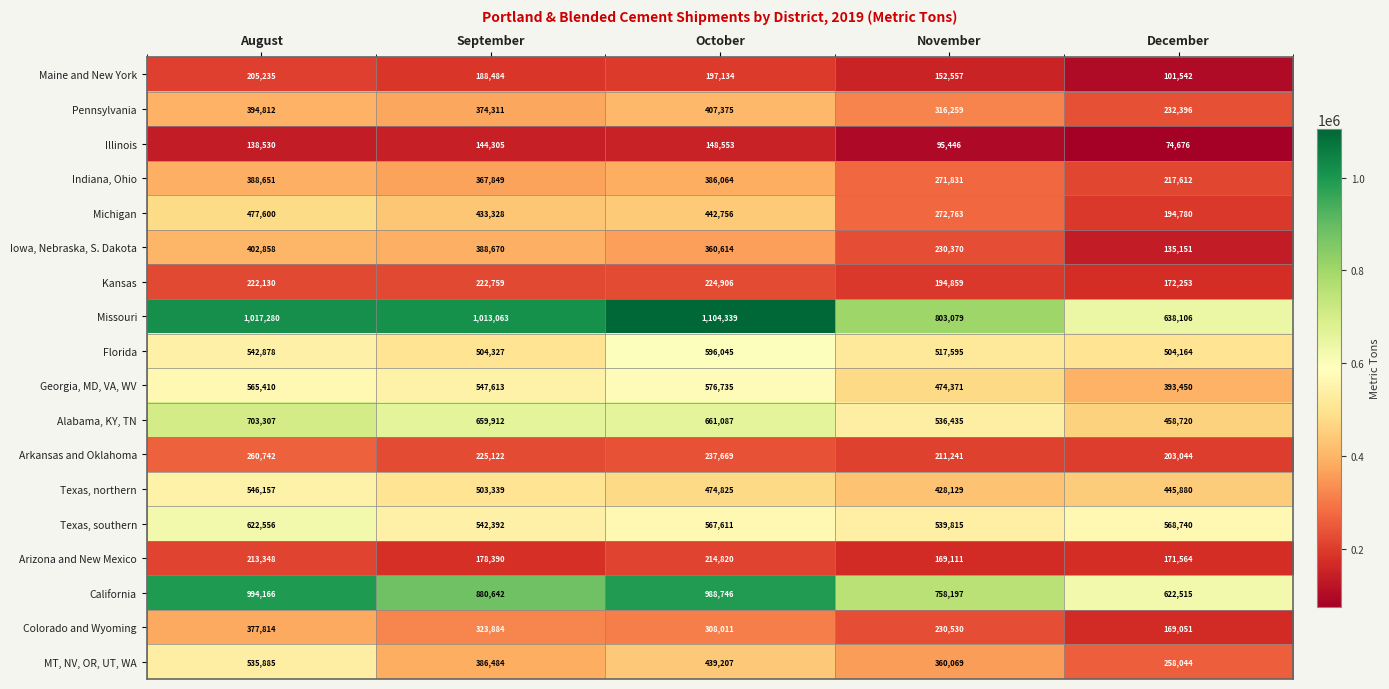

Where does the Texas, southern series first go above 567611?

August